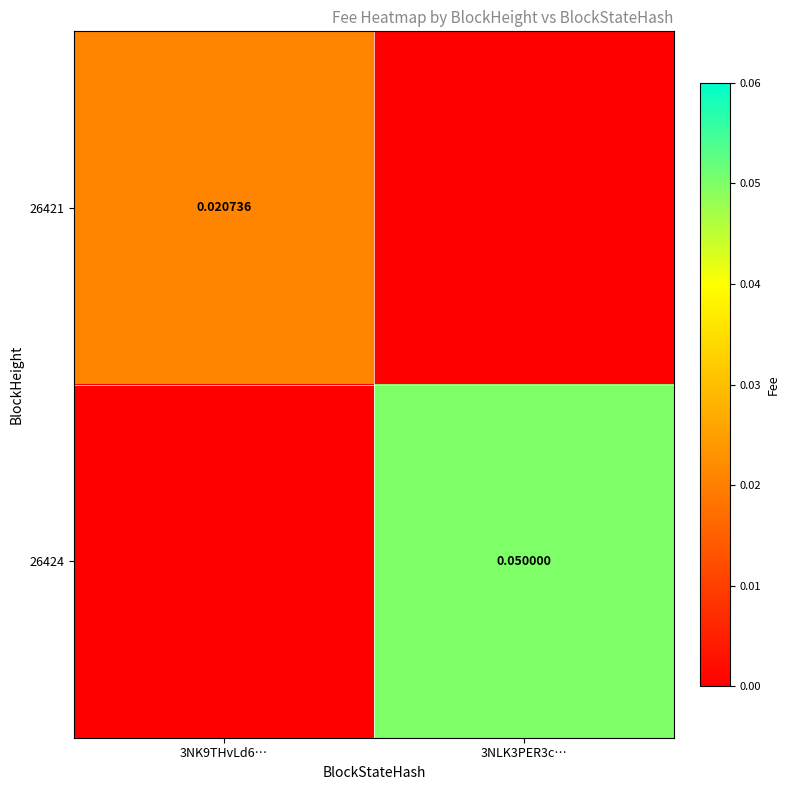

Between 3NK9THvLd6… and 3NLK3PER3c…, which is larger?

3NK9THvLd6…